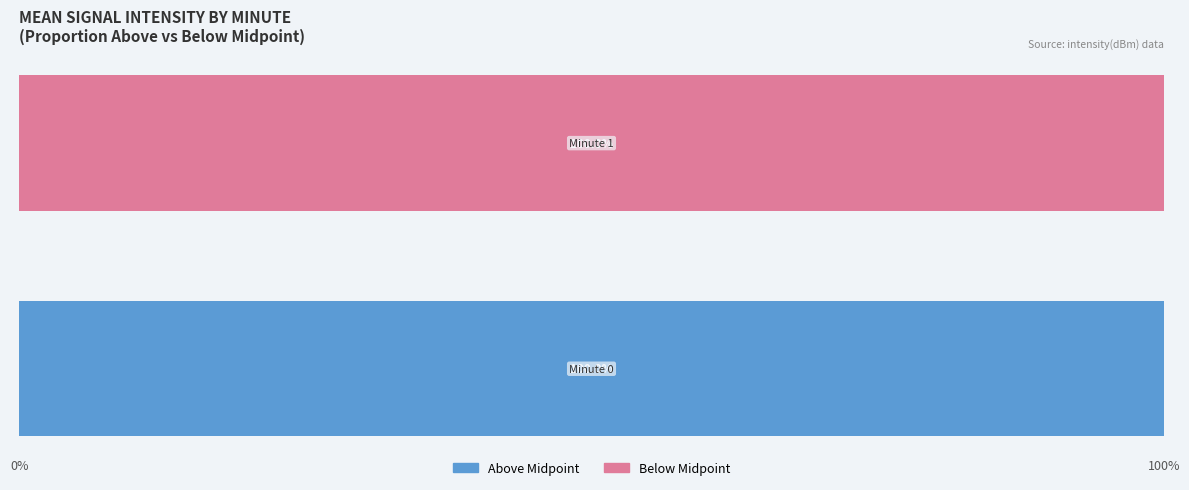

How many distinct data groups are displayed?

2